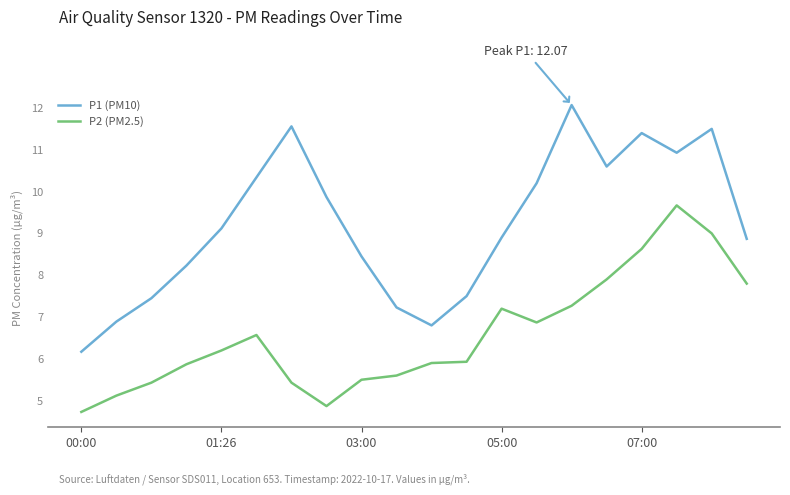

True or false: P2 (PM2.5) and P1 (PM10) intersect in this chart.

False